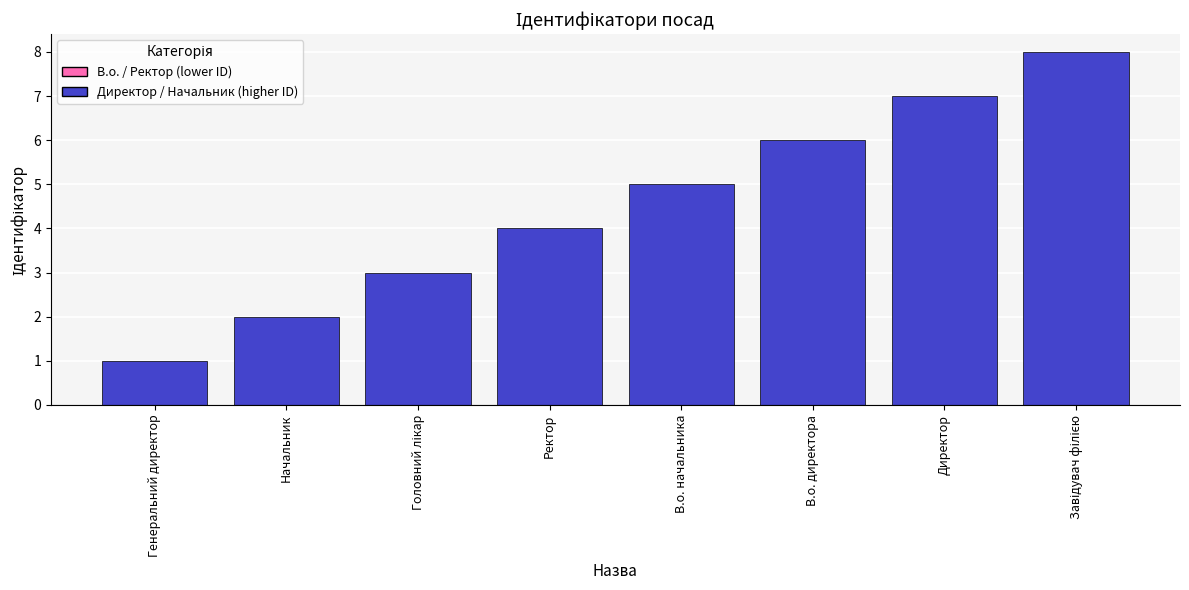

The chart shows a value of 2 at Начальник. True or false?

True